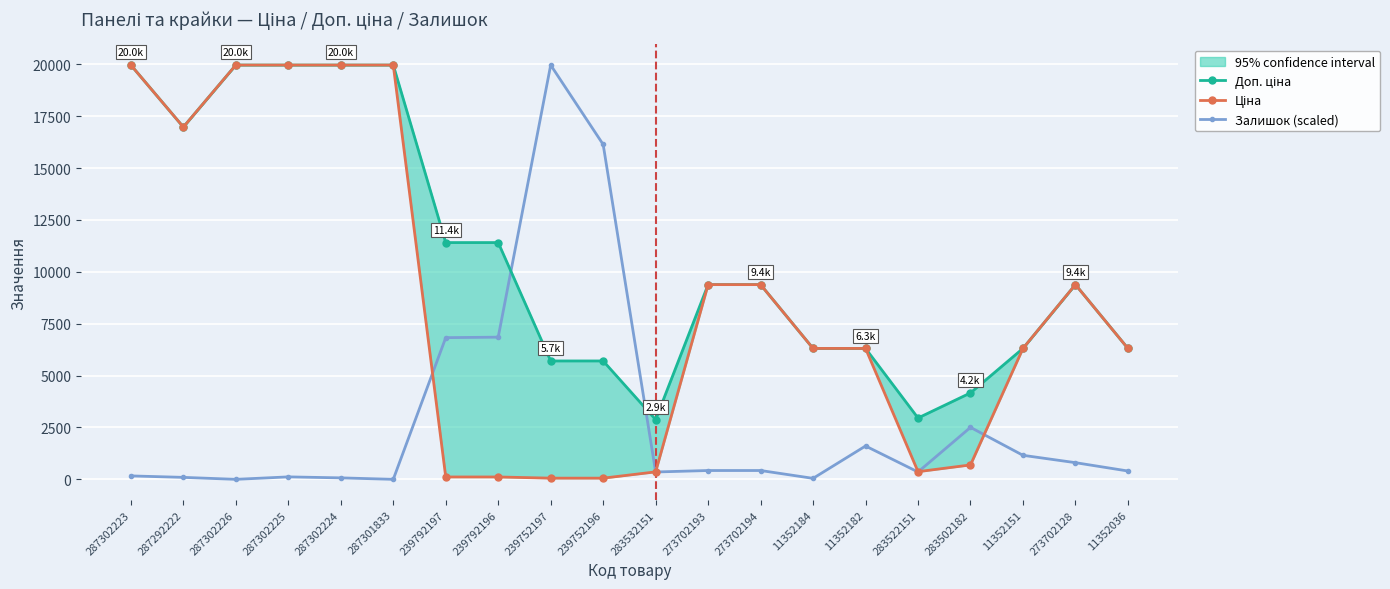

What is the spread (max minus min) of values at 287301833?

19964.2